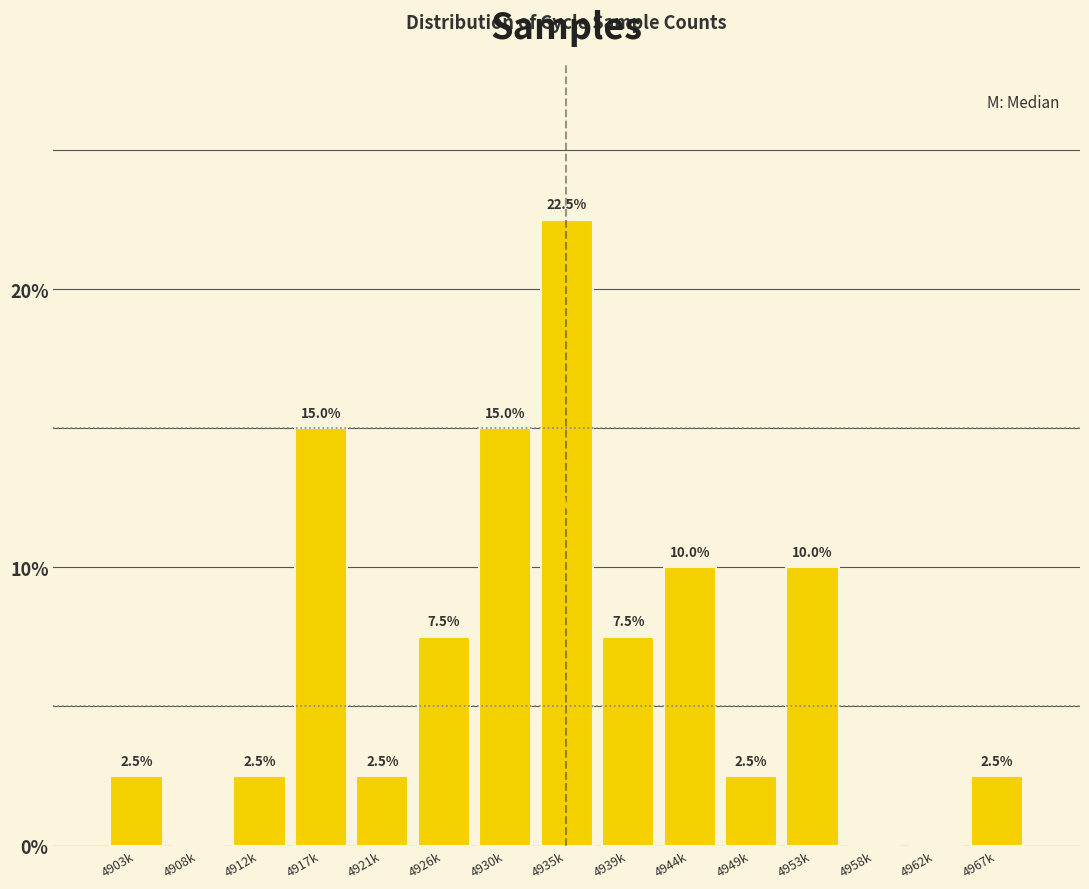

Reading left to right, what are all the values shown in this chart?

4903k=2.5	4908k=0.0	4912k=2.5	4917k=15.0	4921k=2.5	4926k=7.5	4930k=15.0	4935k=22.5	4939k=7.5	4944k=10.0	4949k=2.5	4953k=10.0	4958k=0.0	4962k=0.0	4967k=2.5